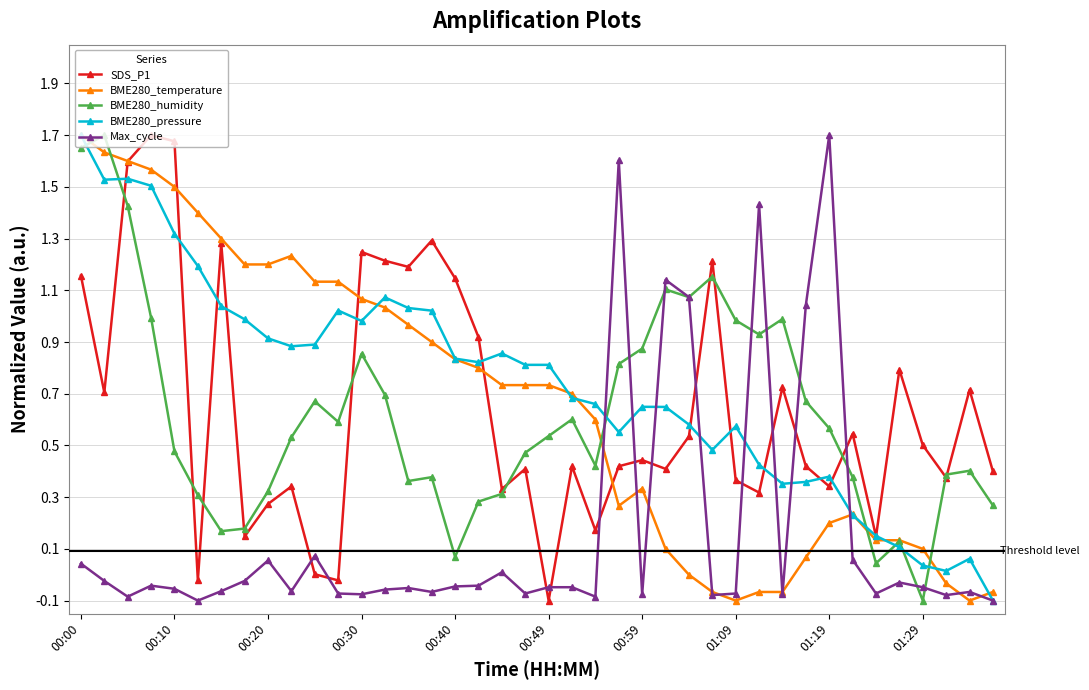

True or false: Max_cycle has more than 1 points higher than both neighbors.

True